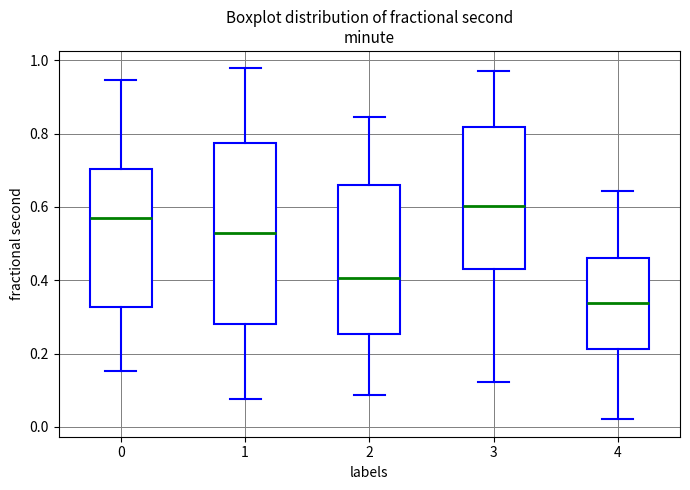

Reading left to right, transcribe this box plot: for each box, give where its median line is, the range the box spans, and where its two whiskers end, as read against the y-axis. The values are not printed on the chart, so give them approximately, as read against the axis.

0: median 0.56, box 0.32 to 0.70, whiskers 0.16 to 0.94
1: median 0.52, box 0.28 to 0.78, whiskers 0.08 to 0.98
2: median 0.40, box 0.26 to 0.66, whiskers 0.08 to 0.84
3: median 0.60, box 0.44 to 0.82, whiskers 0.12 to 0.98
4: median 0.34, box 0.22 to 0.46, whiskers 0.02 to 0.64